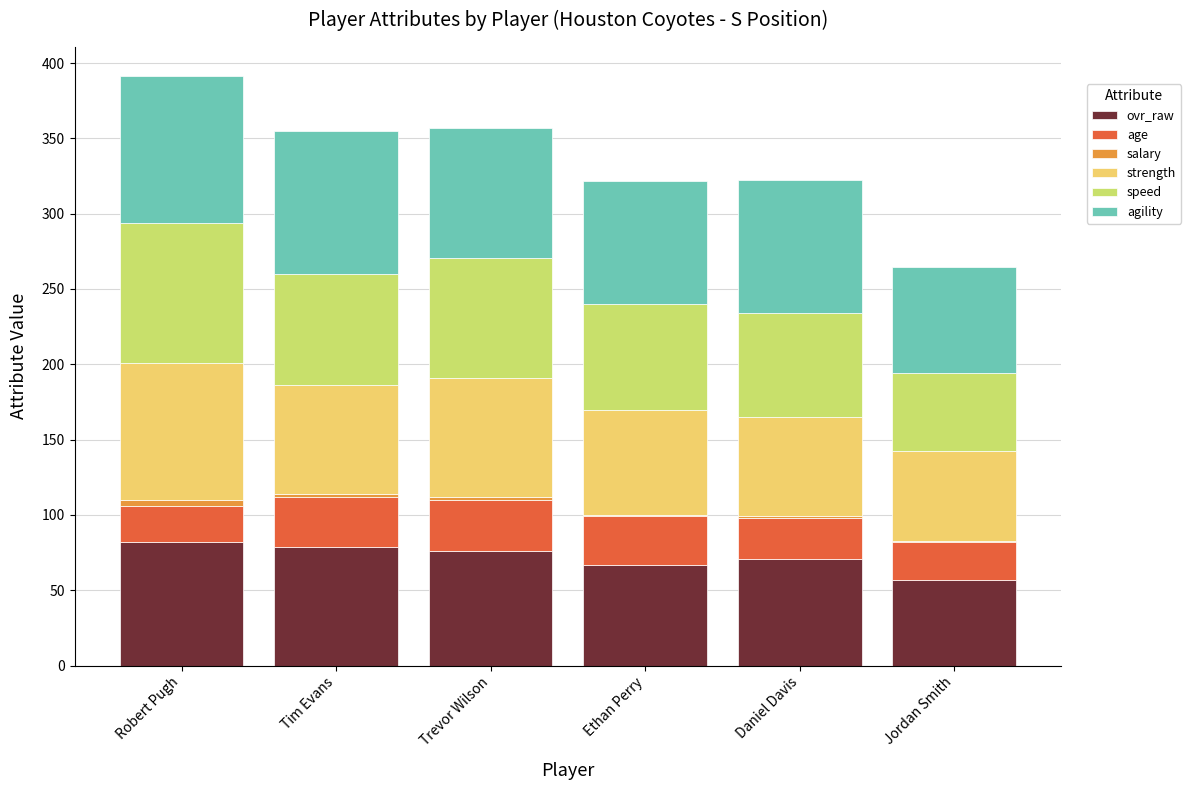

Is it true that ovr_raw equals 95.4 at Ethan Perry?

False